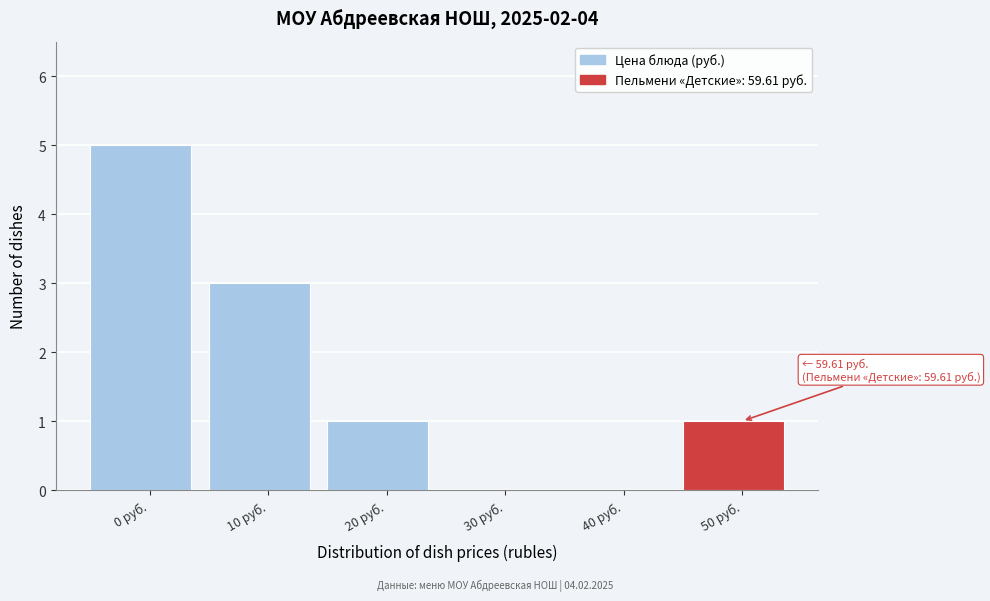

Reading left to right, extract all data points from this chart.

0 руб.=5	10 руб.=3	20 руб.=1	30 руб.=0	40 руб.=0	50 руб.=1